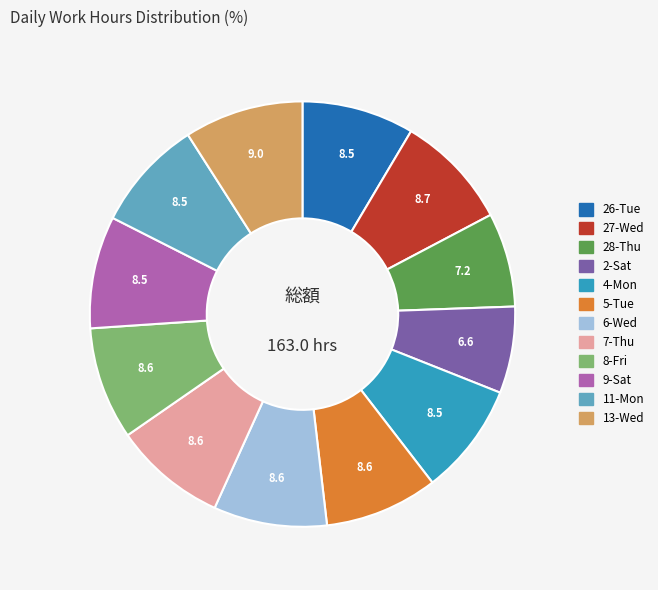

Which category has the smallest portion of the pie?

2-Sat